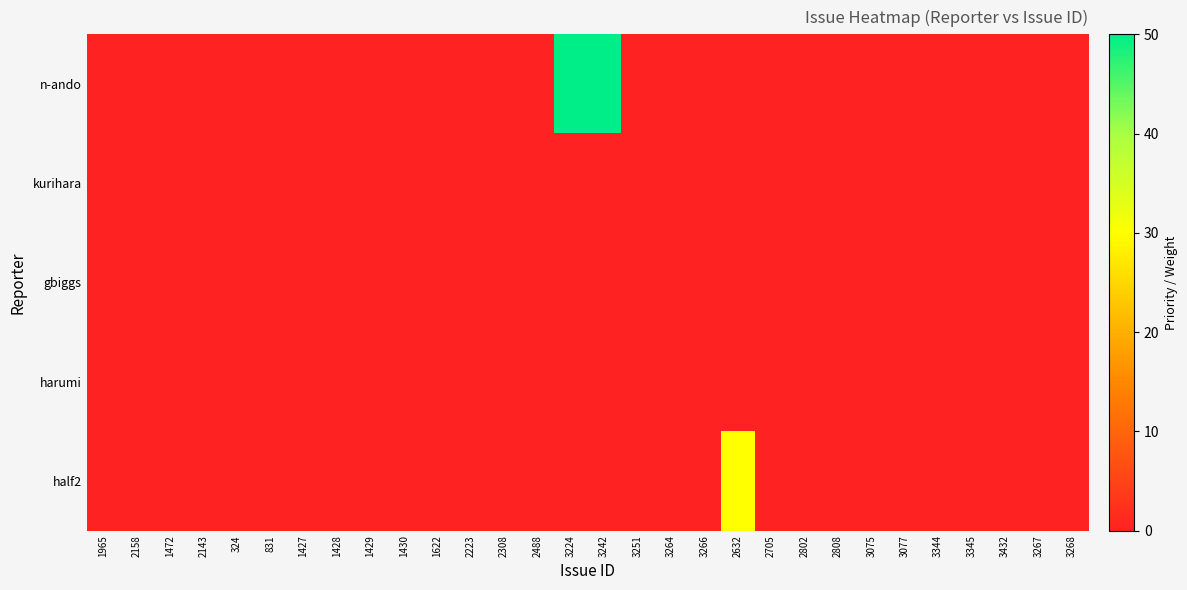

Which series has the largest total across all categories?

n-ando